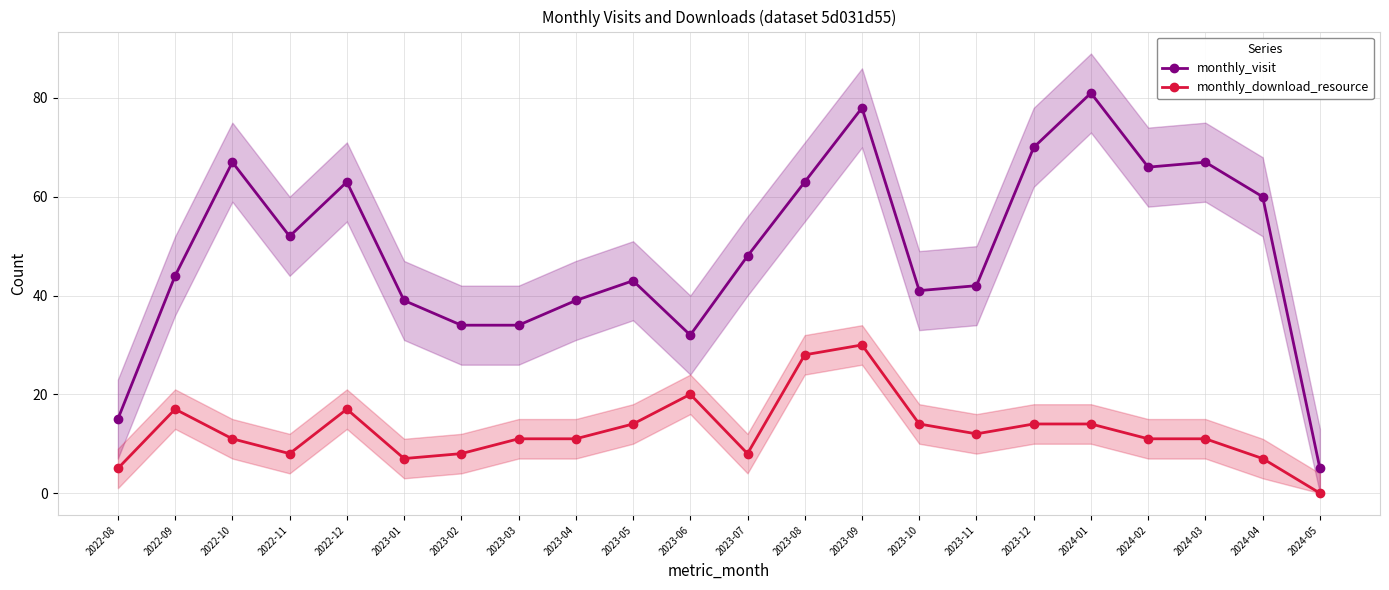

What is the average value of the monthly_download_resource series?

13